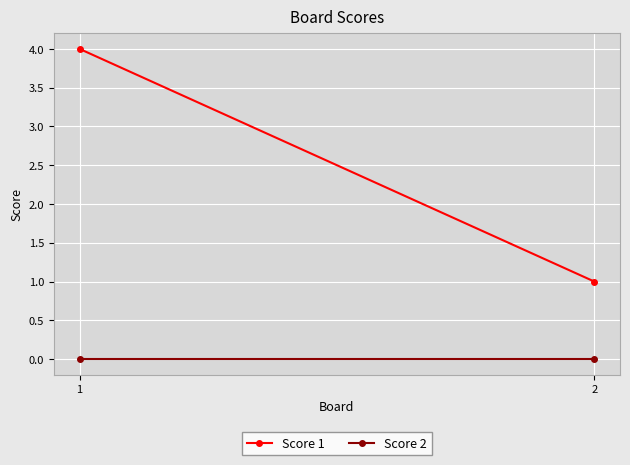

Is this an area chart (filled region under the line)?

No